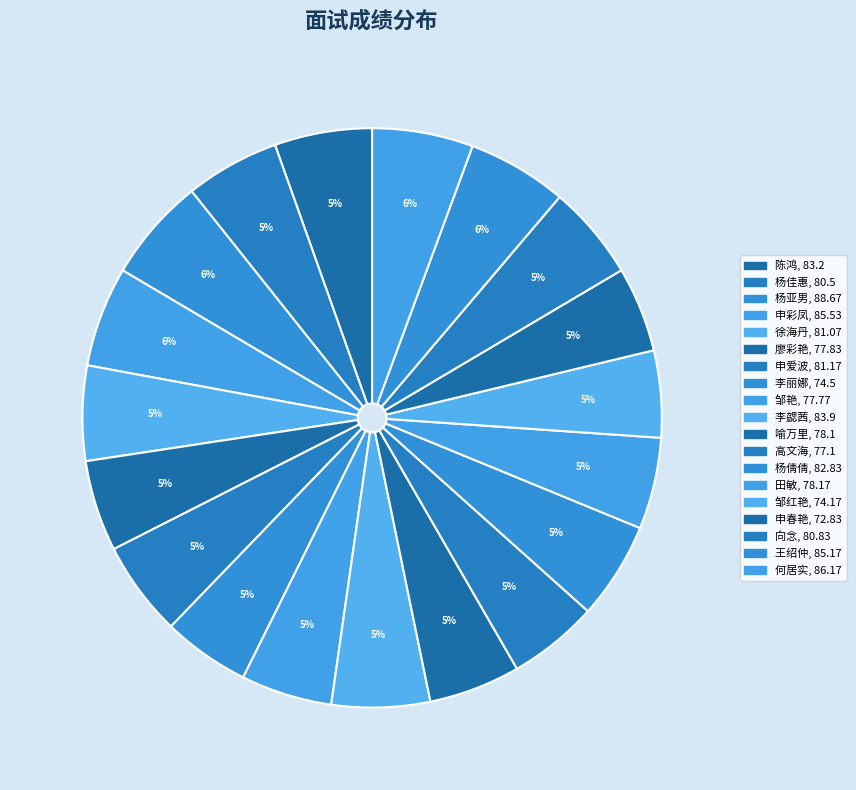

Count the number of slices in the pie.

19